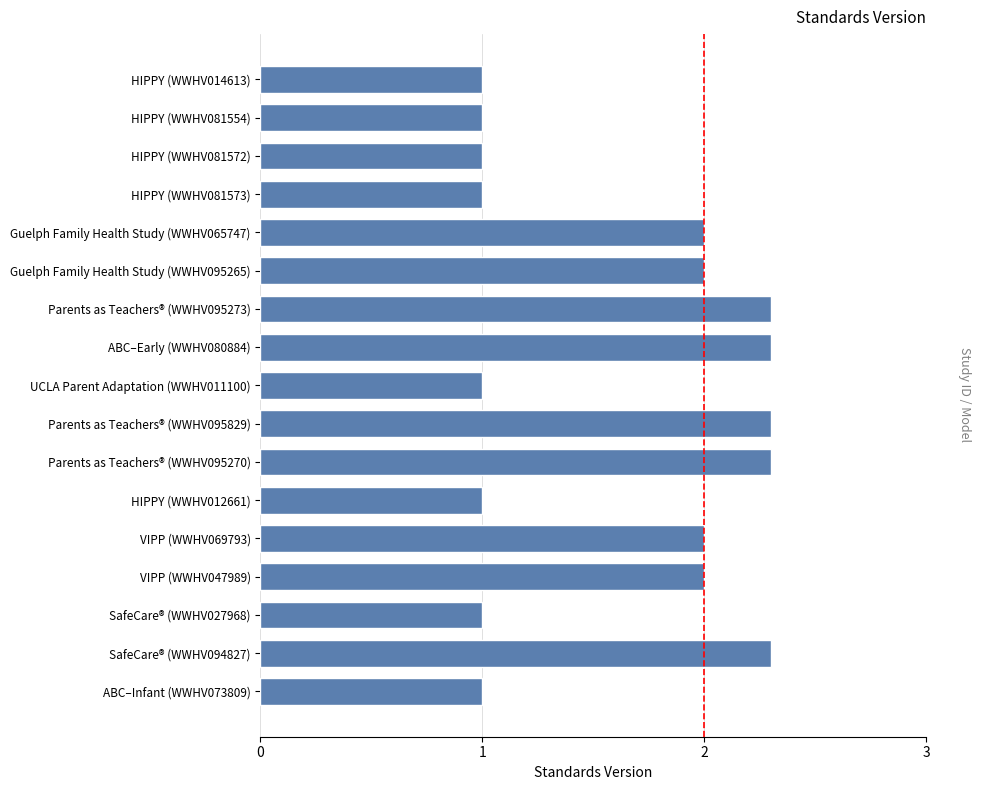

How many bars are there in total?

17